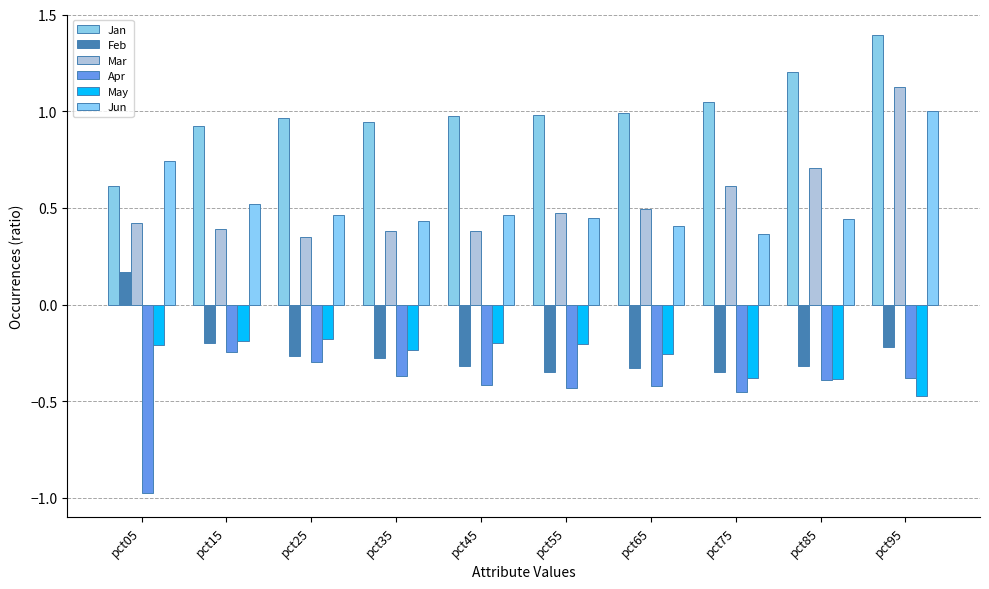

At which category is the sum across all series the highest?

pct95